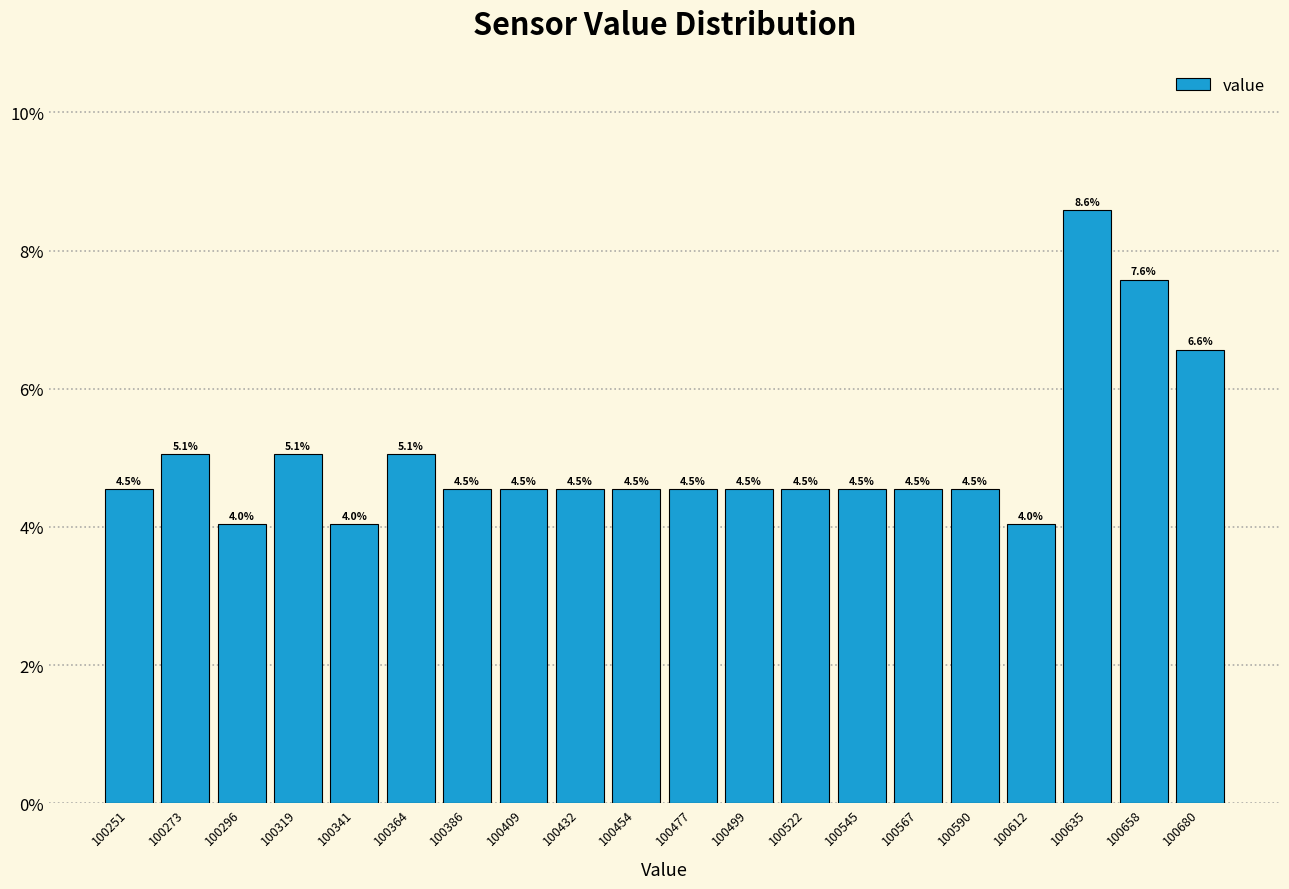

What is the height of the bar covering 100310 to 100330 on the x-axis? The bar edges are not printed on the chart, so give them approximately, as read against the axis.

5.1